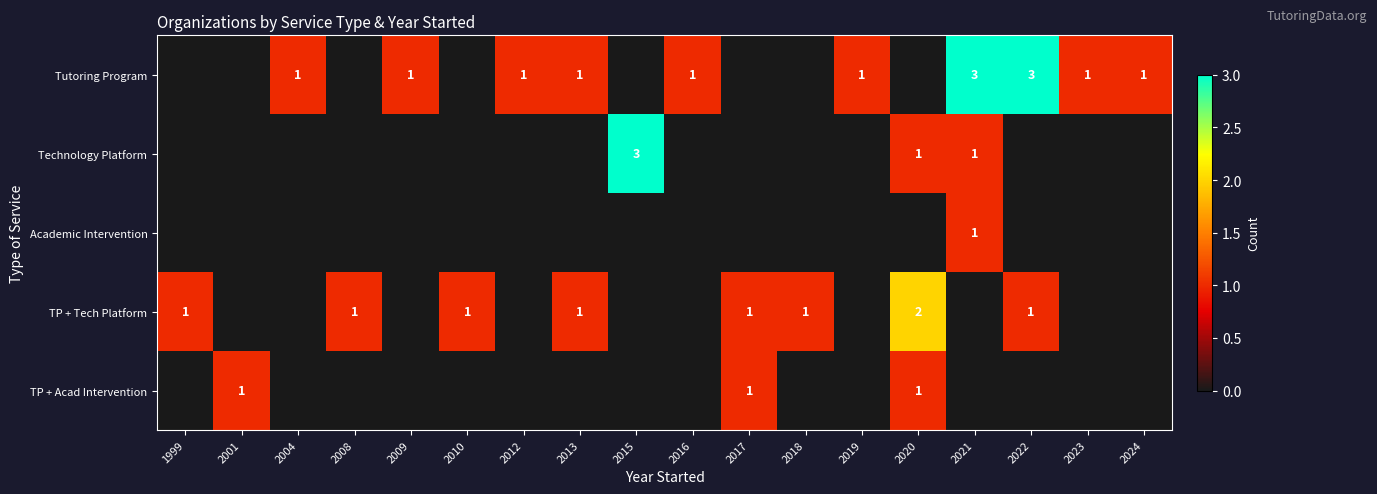

True or false: Tutoring Program has a value of 1 at 2016.

True